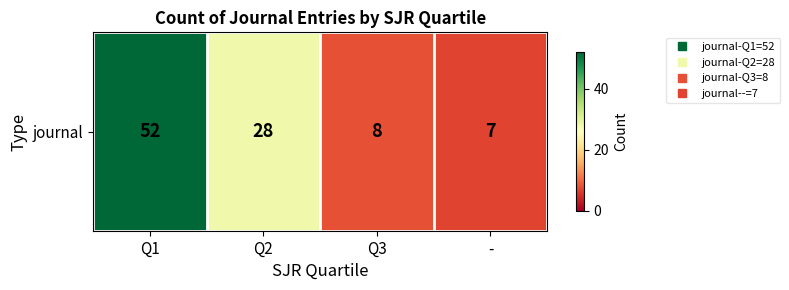

Reading left to right, what are all the values shown in this chart?

Q1=52	Q2=28	Q3=8	-=7